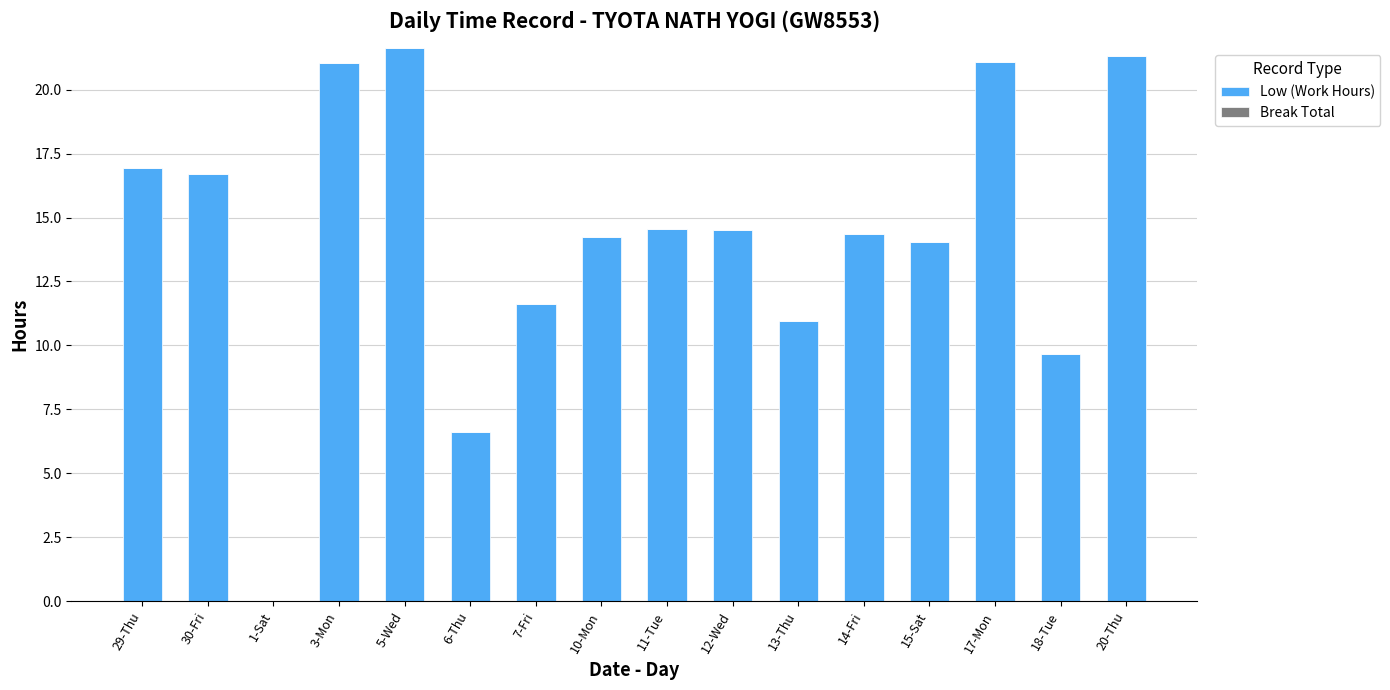

Count the number of categories in the chart.

16